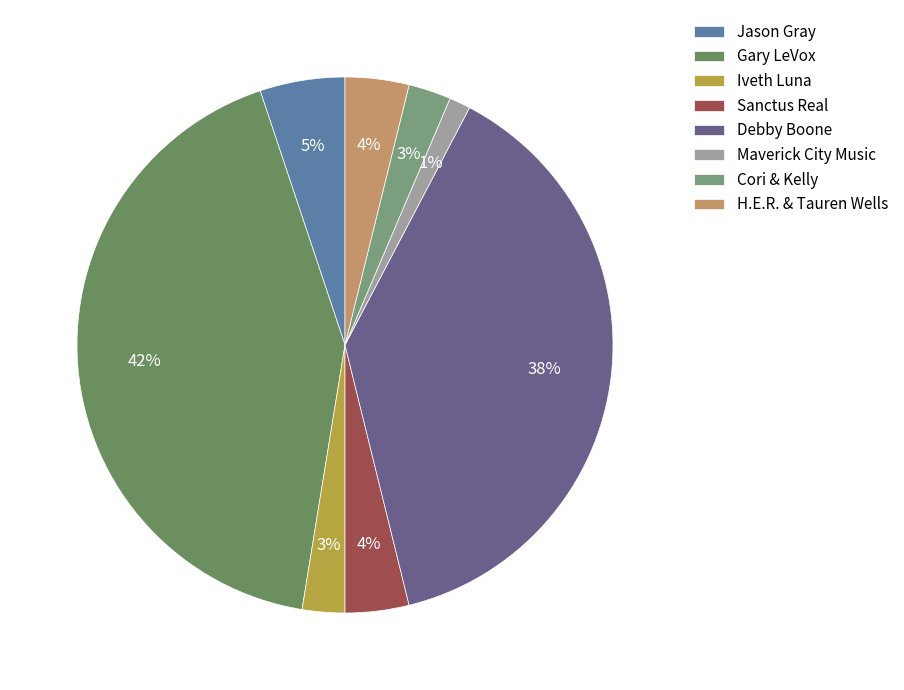

Is there a majority slice in this chart?

No